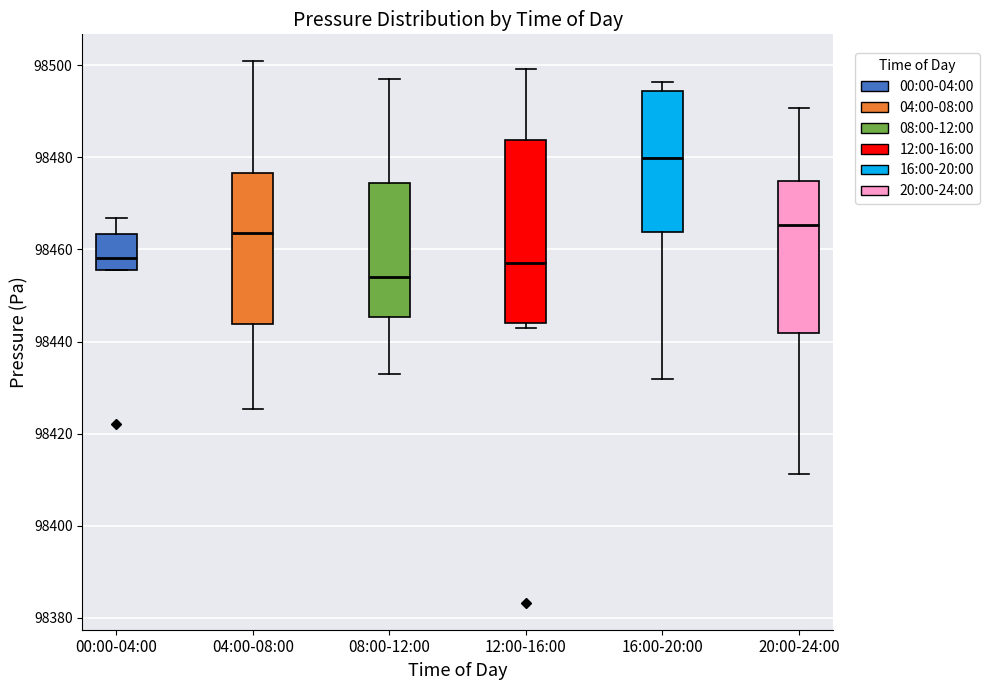

Where does the median line of the box for 20:00-24:00 sit on the y-axis? The values are not printed on the chart, so give them approximately, as read against the axis.

98466